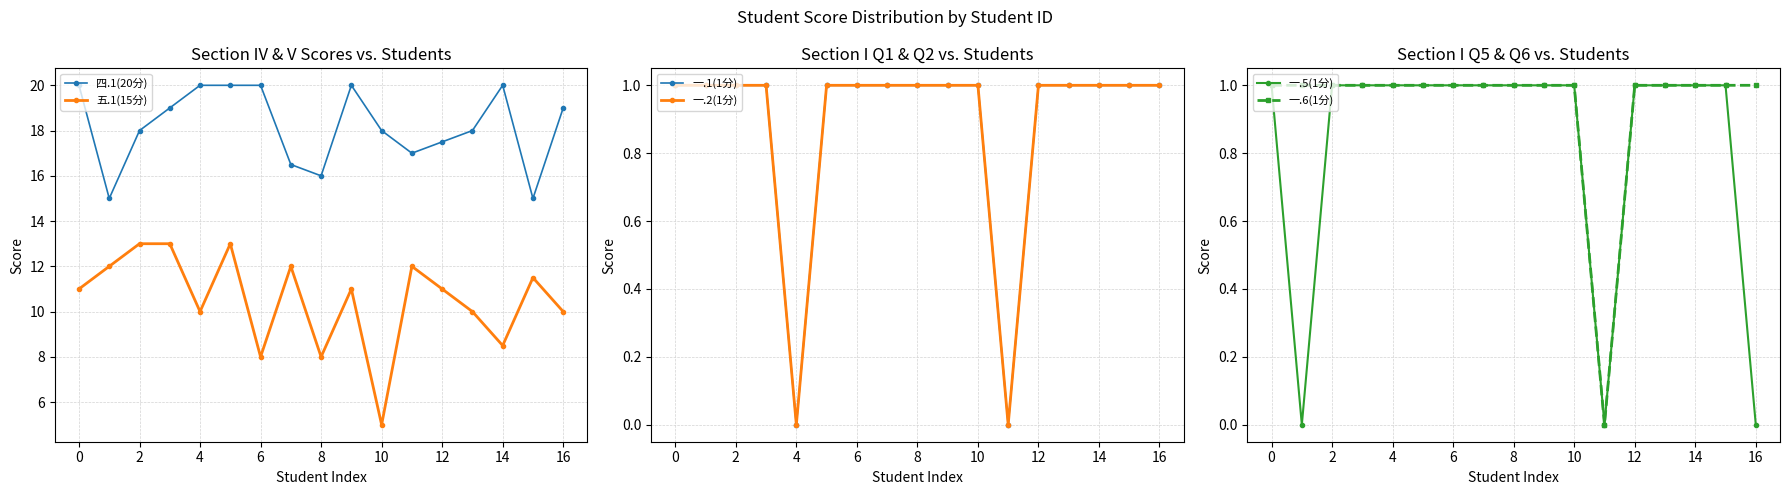

True or false: 四.1(20分) and 五.1(15分) cross at least once.

False